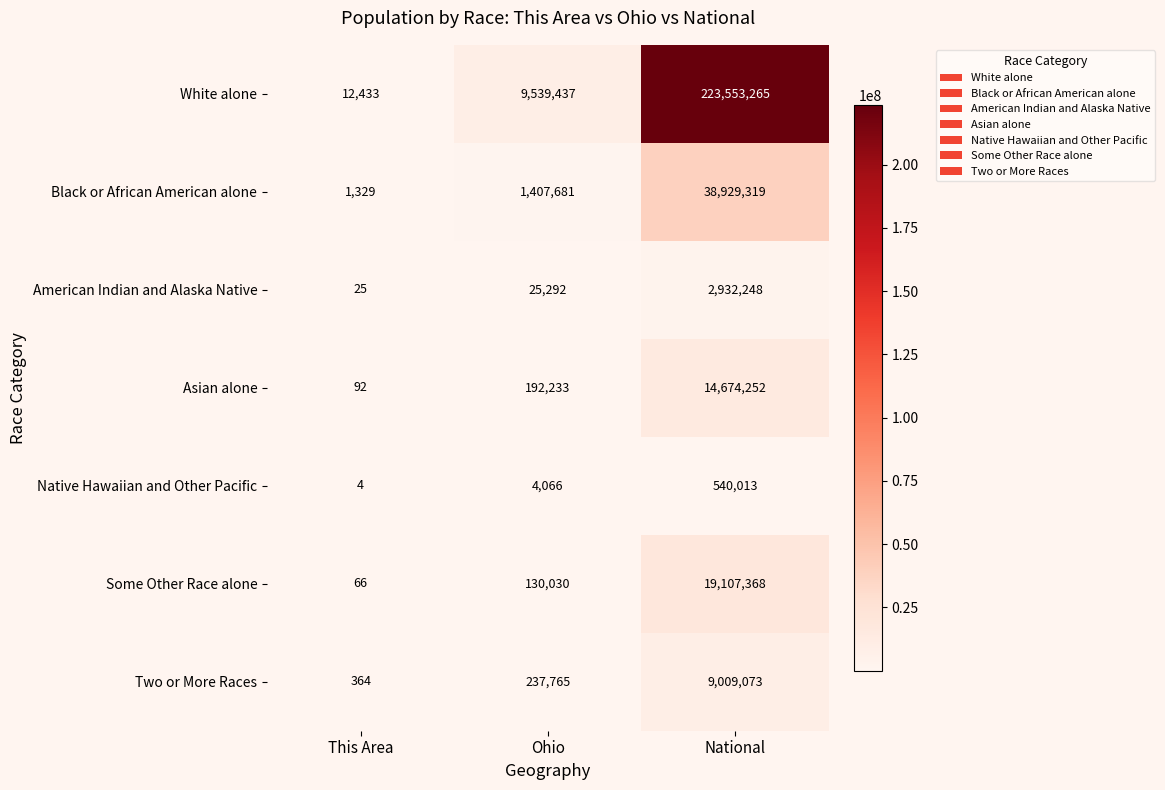

How many distinct data groups are displayed?

7